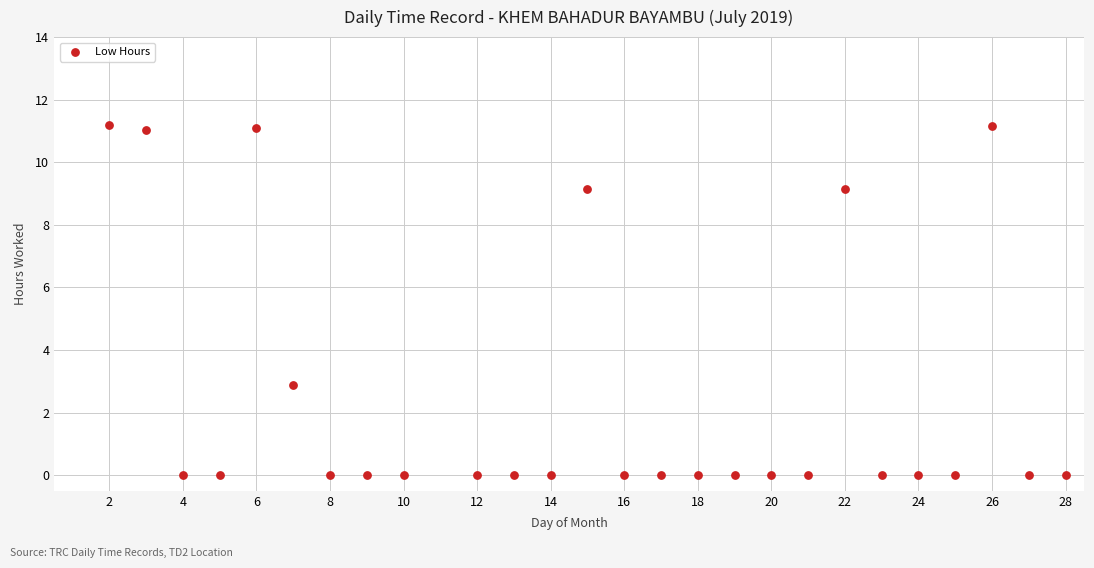

What Y value in the scatter plot is closest to 5?

2.9